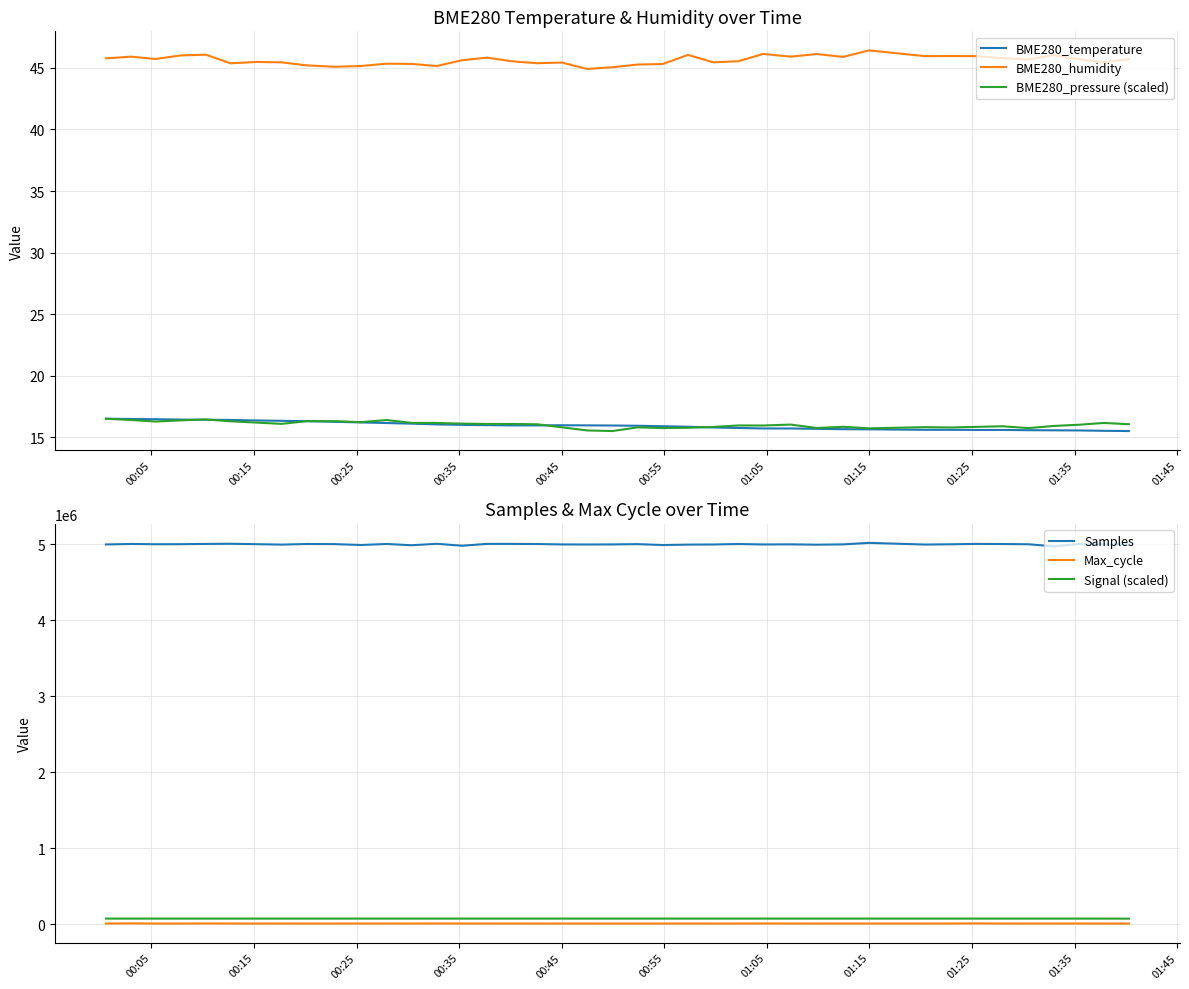

True or false: BME280_temperature and BME280_humidity cross at least once.

False